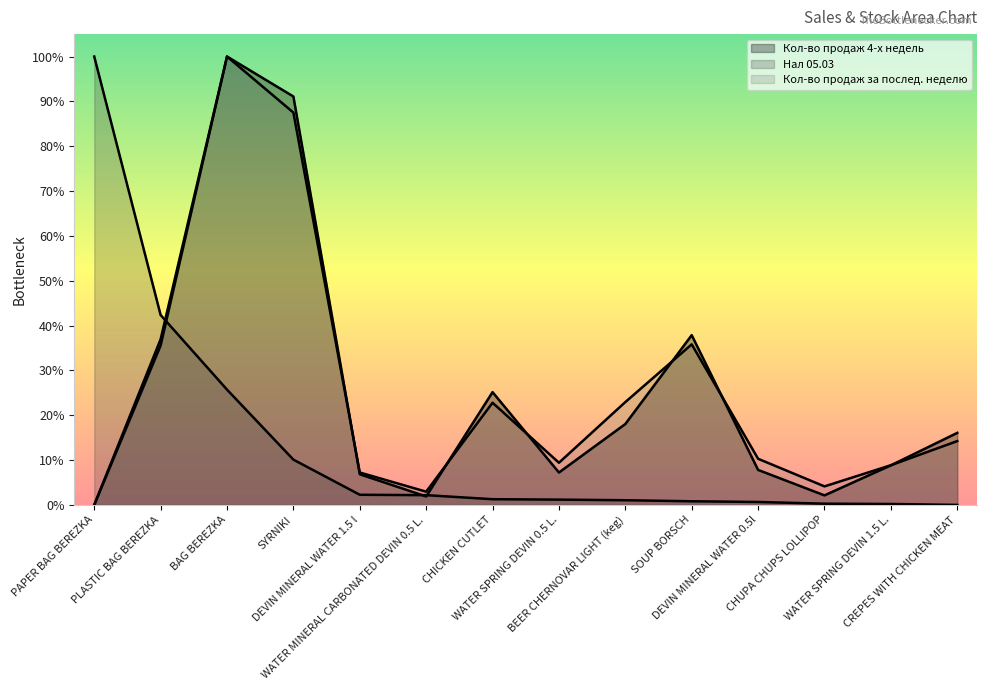

What is the sum of the Кол-во продаж 4-х недель values at PLASTIC BAG BEREZKA and DEVIN MINERAL WATER 0.5l?

0.4